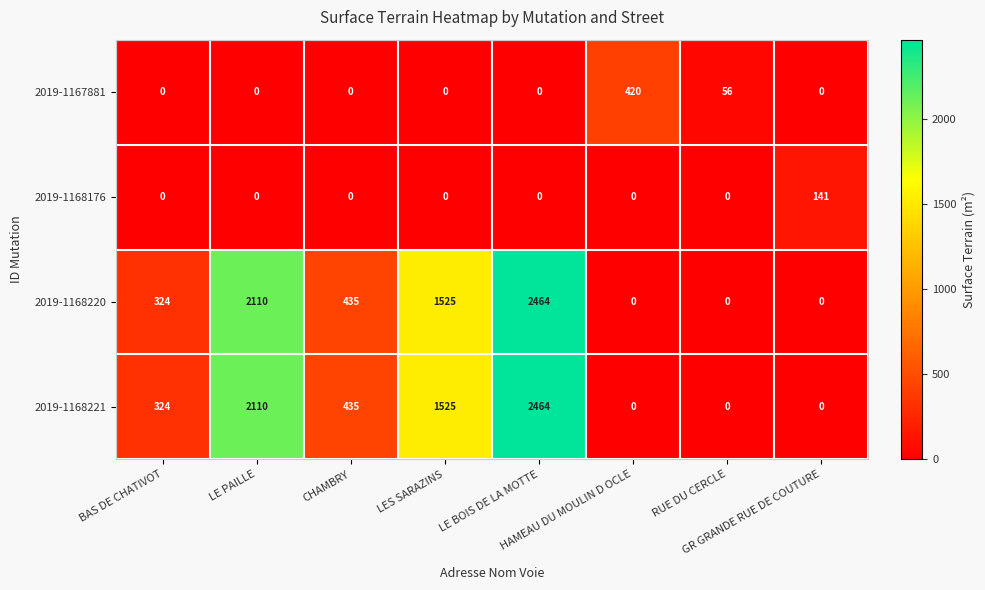

Count the 2019-1168220 values in the range 0 to 2110.

7